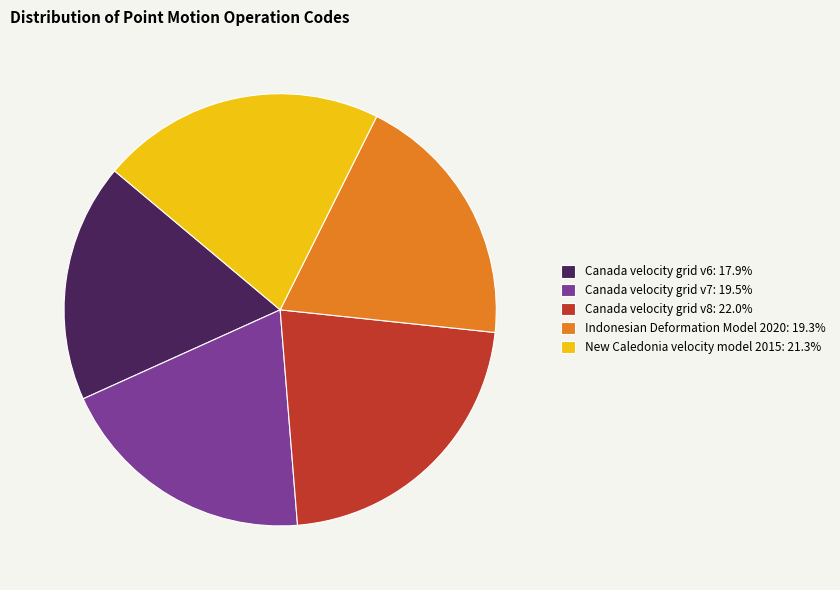

Is Canada velocity grid v7 the majority of the pie?

No